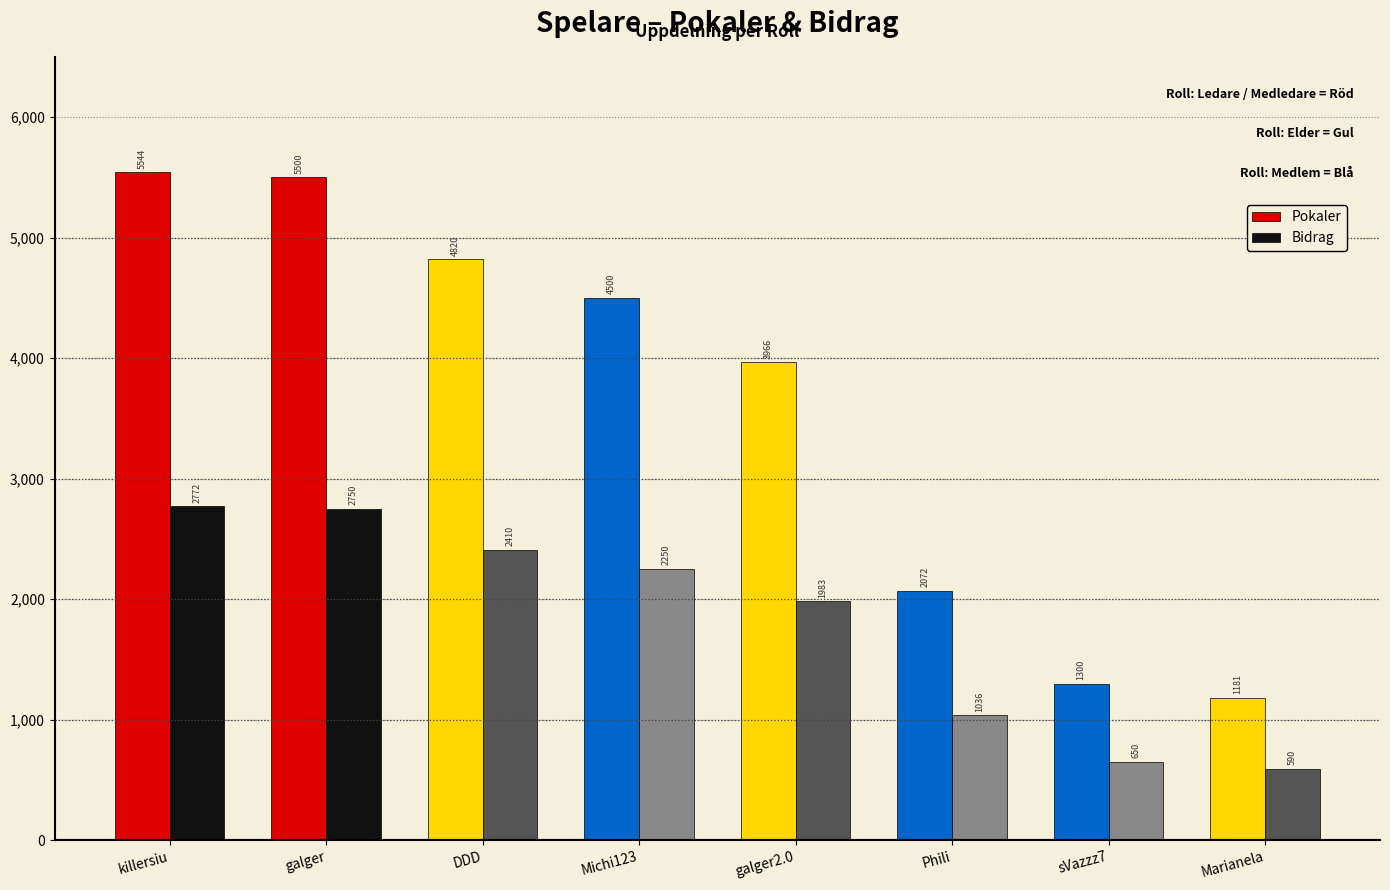

Between Michi123 and galger2.0, which series saw the biggest shift?

Pokaler